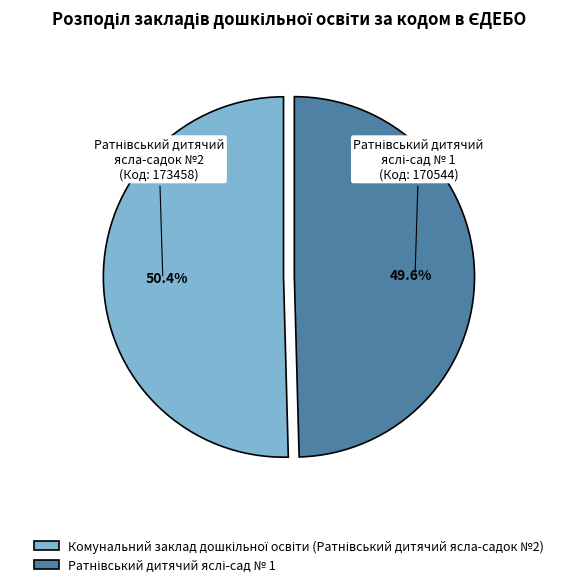

How many segments does this pie chart have?

2